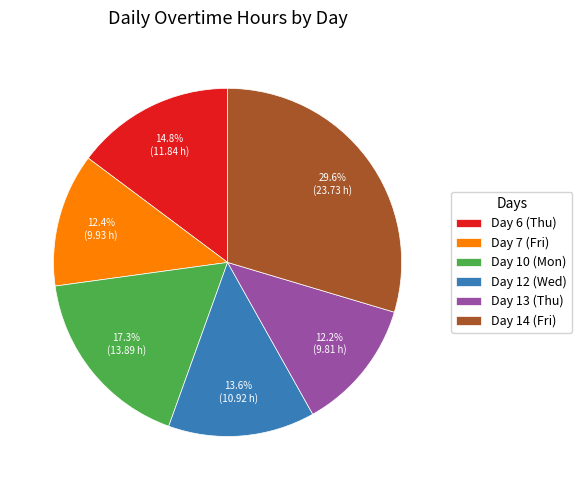

Does Day 6 (Thu) represent more than half of the total?

No